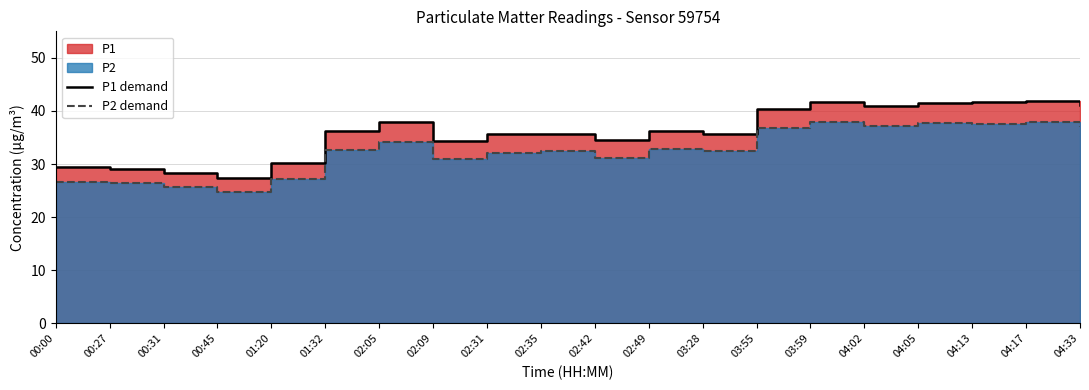

Rank the categories by P2 demand value from lowest to highest.

00:45, 00:31, 00:27, 00:00, 01:20, 02:09, 02:42, 02:31, 02:35, 03:28, 01:32, 02:49, 02:05, 03:55, 04:33, 04:02, 04:13, 04:05, 03:59, 04:17